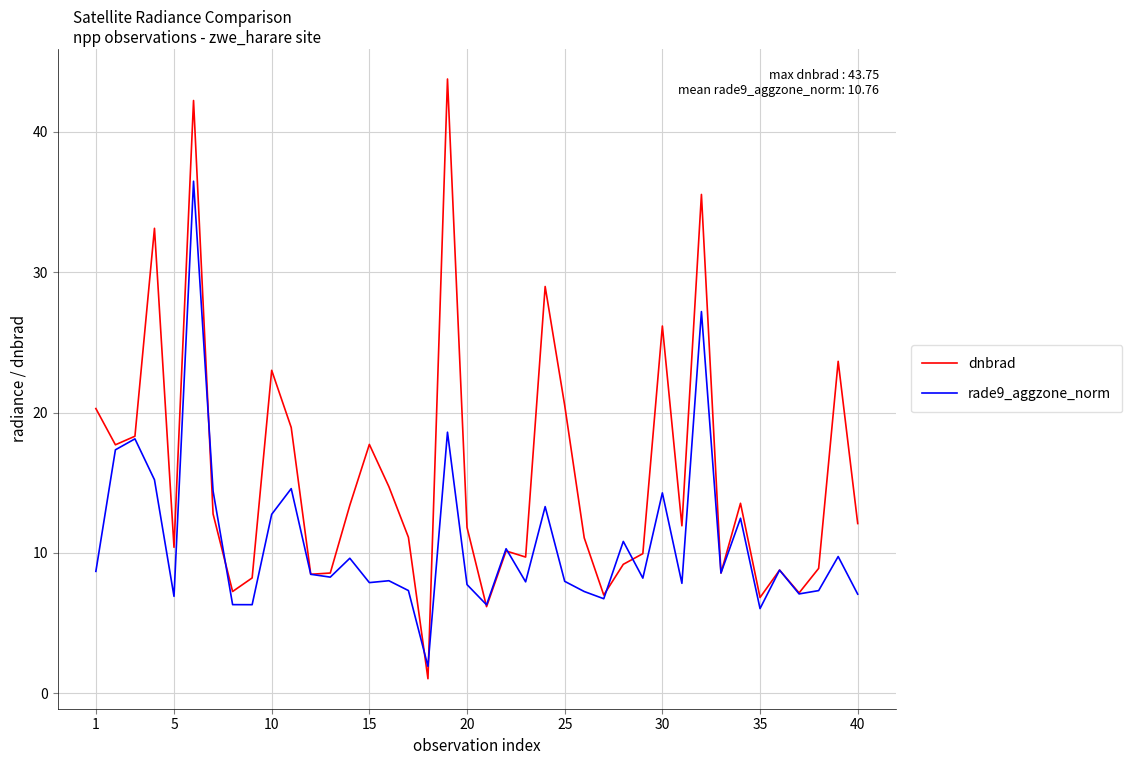

After their last crossing, which series has the higher values: dnbrad or rade9_aggzone_norm?

dnbrad